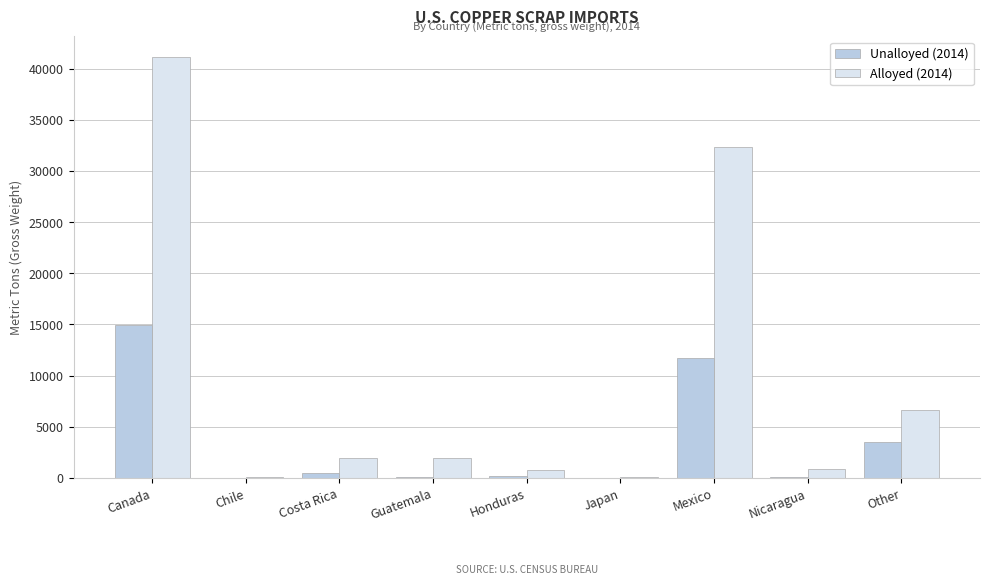

What is the total value across all series at Canada?

56000